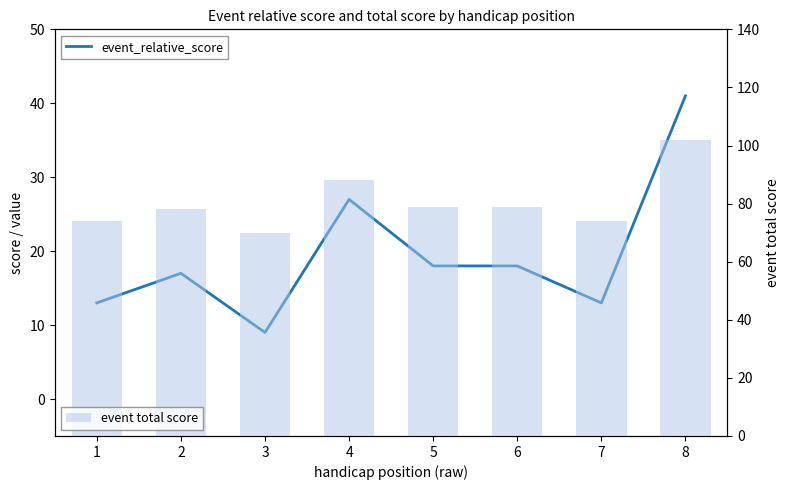

What is the difference between the highest and lowest values at 2?

61